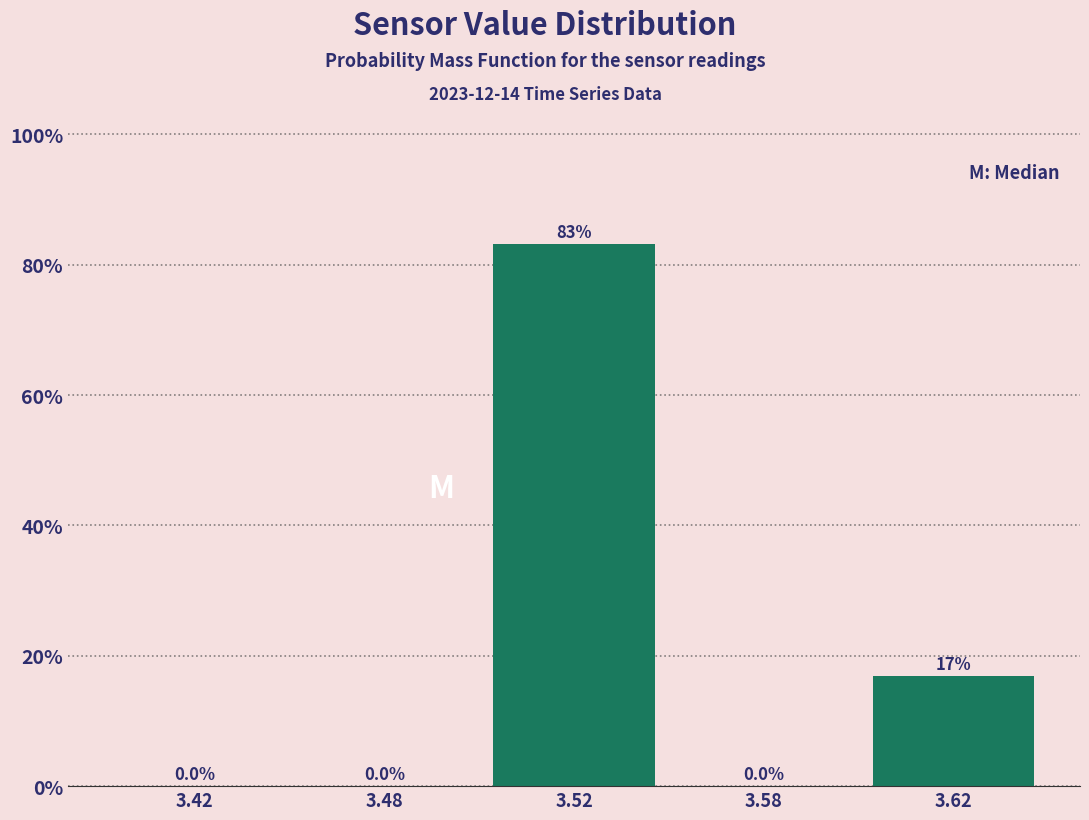

Reading left to right, extract all data points from this chart.

3.42=0.0	3.48=0.0	3.52=83.1	3.58=0.0	3.62=16.9